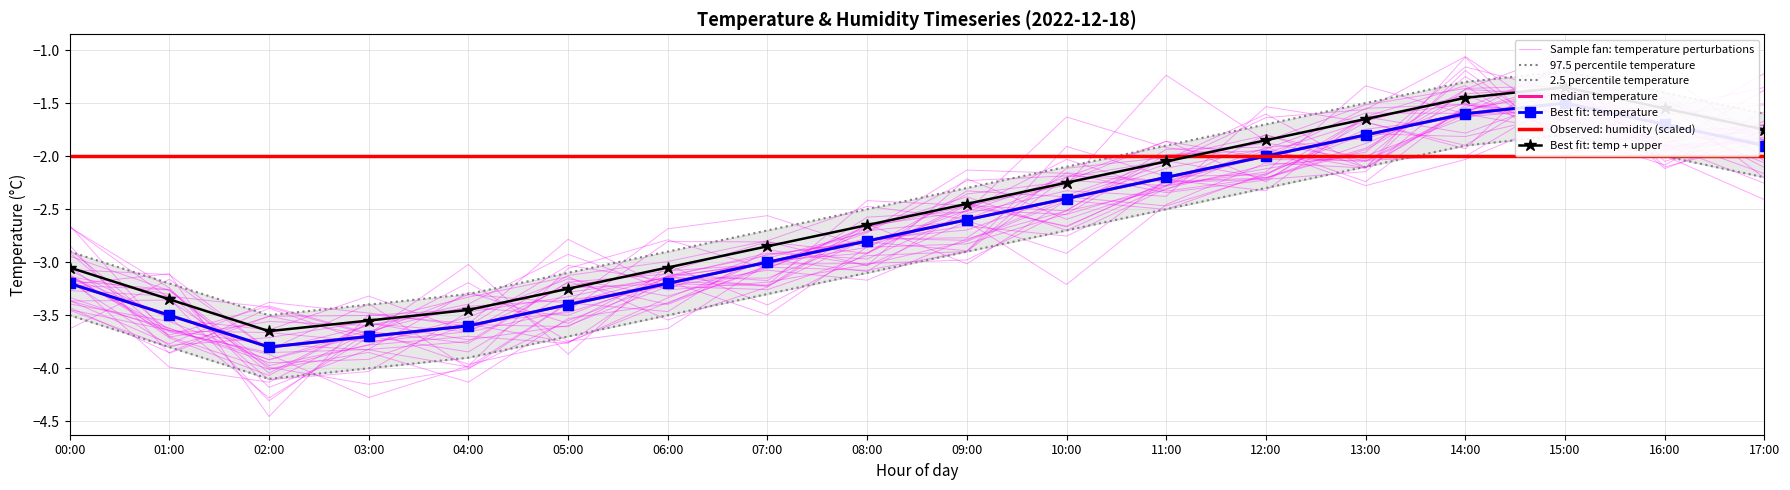

True or false: temperature and temp_lower intersect in this chart.

False